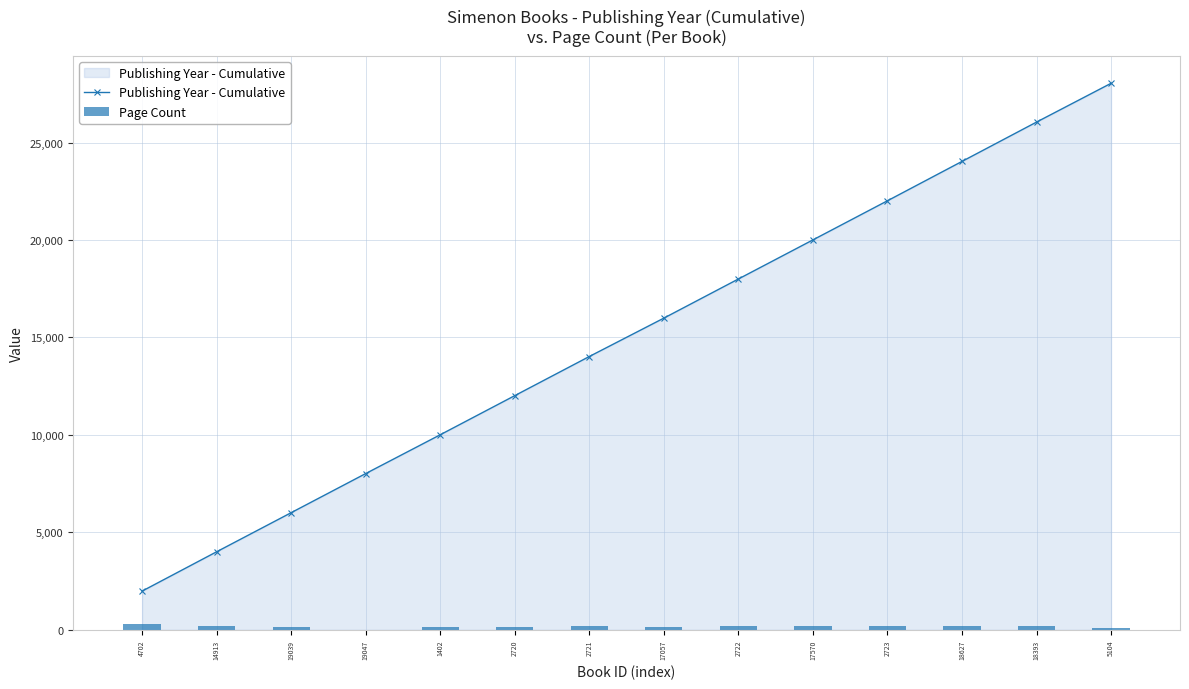

What is the sum of the Publishing Year - Cumulative values at 5104 and 17057?

44034